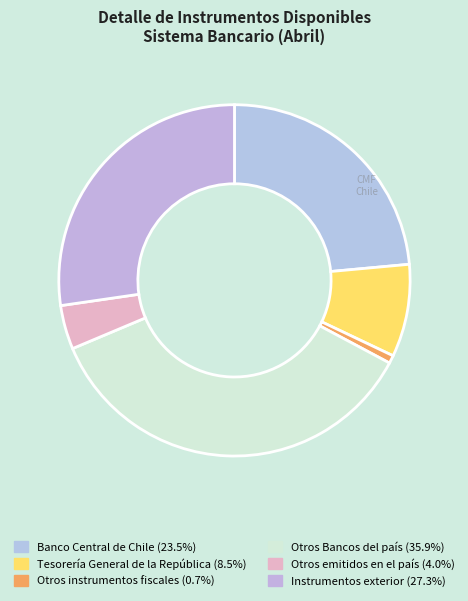

Between Banco Central de Chile and Otros instrumentos fiscales, which is larger?

Banco Central de Chile